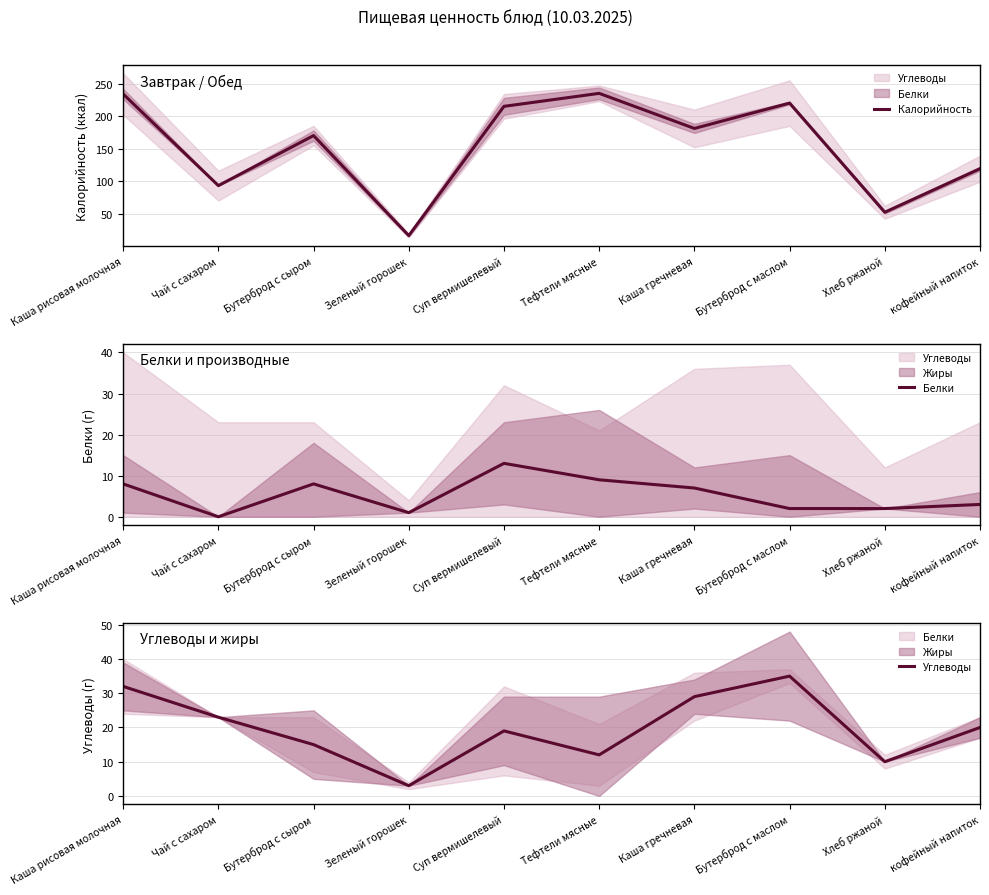

The value of Калорийность at Зеленый горошек is 8. True or false?

False